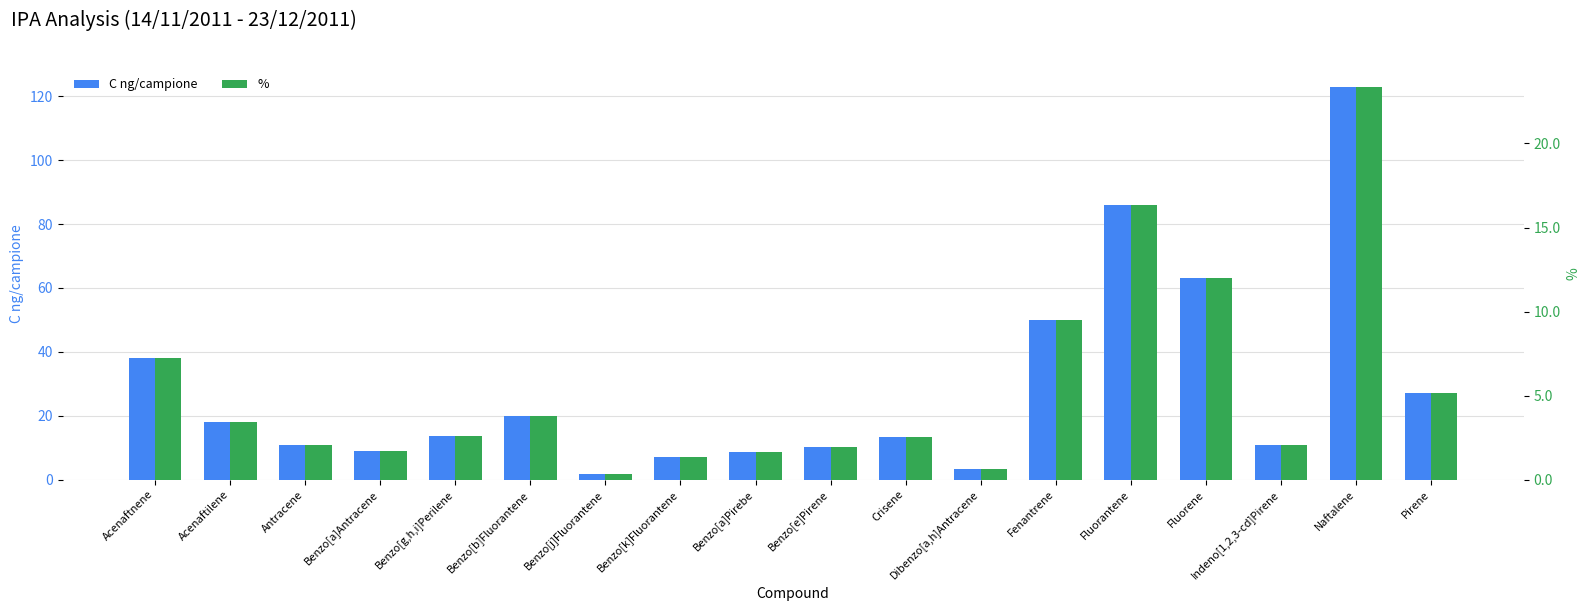

Reading left to right, what are all the values shown in this chart?

C ng/campione: 38.0	18.1	10.9	9.0	13.7	20.0	1.6	6.9	8.6	10.2	13.2	3.3	50.0	86.0	63.0	10.8	123.0	27.0
%: 7.2	3.4	2.1	1.7	2.6	3.8	0.3	1.3	1.6	1.9	2.5	0.6	9.5	16.3	12.0	2.1	23.4	5.1